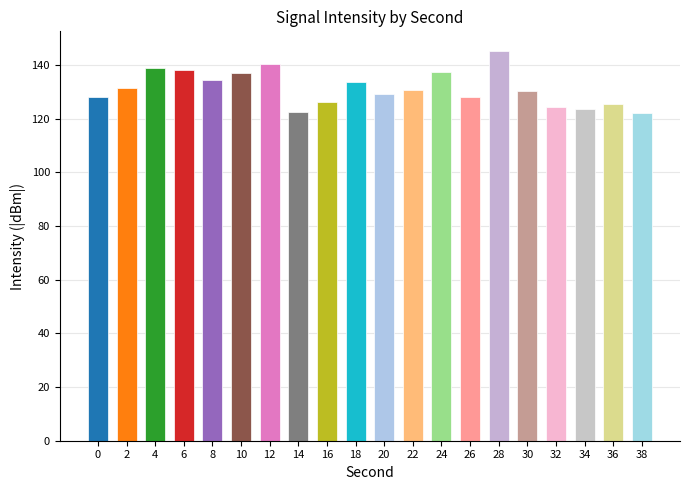

What is the value of the 1st bar from the left?

128.3